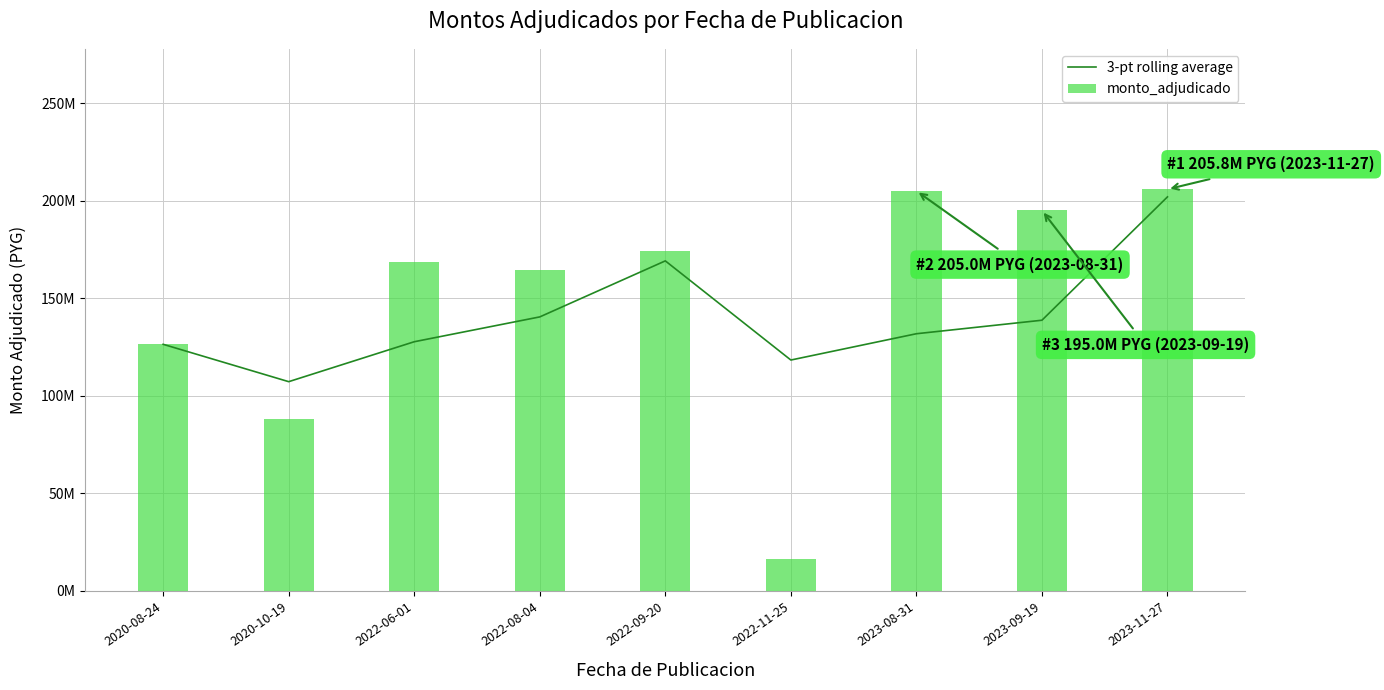

At how many categories does at least one series exceed 155074697?

6